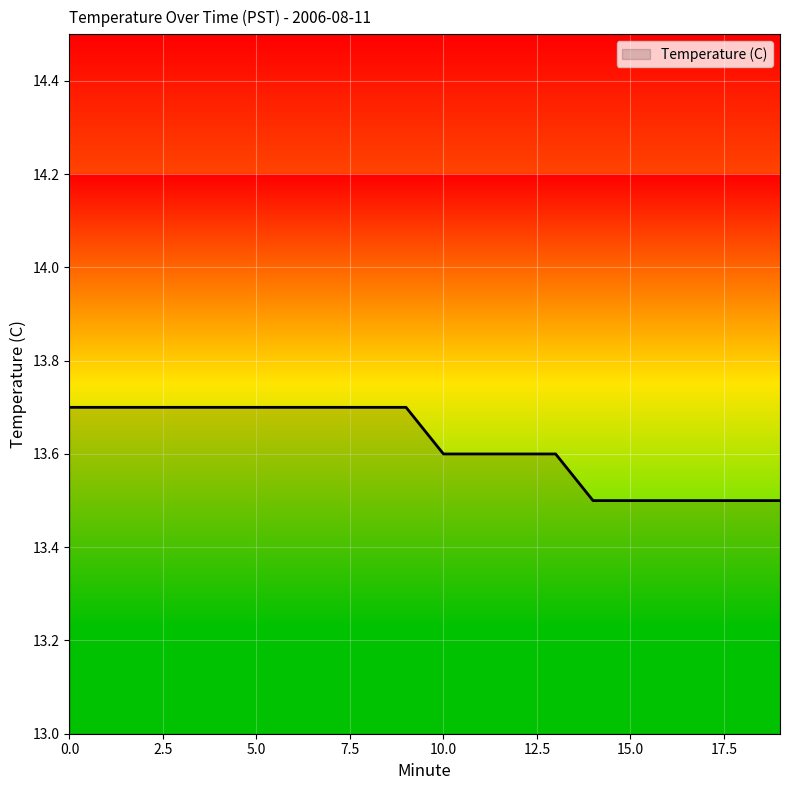

What is the greatest value displayed?

13.7